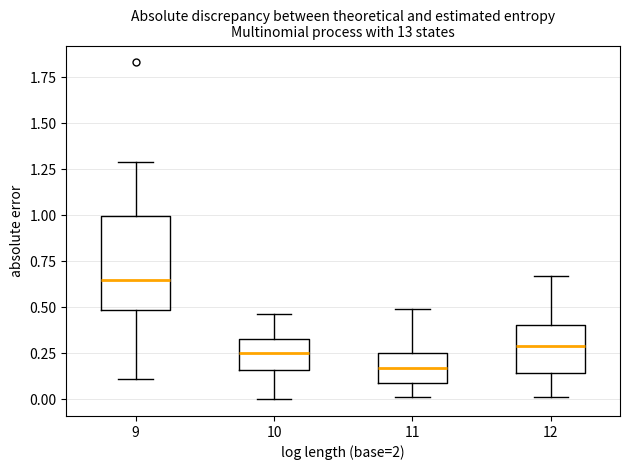

Reading left to right, transcribe this box plot: for each box, give where its median line is, the range the box spans, and where its two whiskers end, as read against the y-axis. The values are not printed on the chart, so give them approximately, as read against the axis.

9: median 0.65, box 0.50 to 1.00, whiskers 0.10 to 1.30
10: median 0.25, box 0.15 to 0.35, whiskers 0.00 to 0.45
11: median 0.15, box 0.10 to 0.25, whiskers 0.00 to 0.50
12: median 0.30, box 0.15 to 0.40, whiskers 0.00 to 0.65